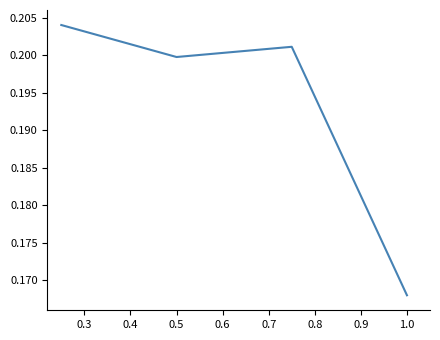

How many values are between 0 and 1?

4